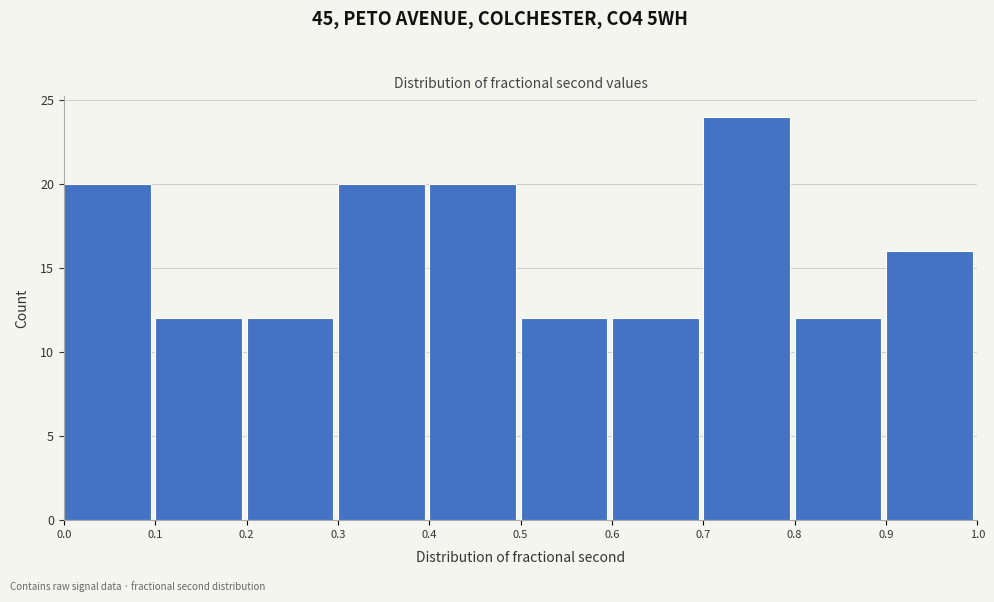

What is the height of the bar covering 0.6 to 0.7 on the x-axis? The values are not printed on the chart, so give them approximately, as read against the axis.

12